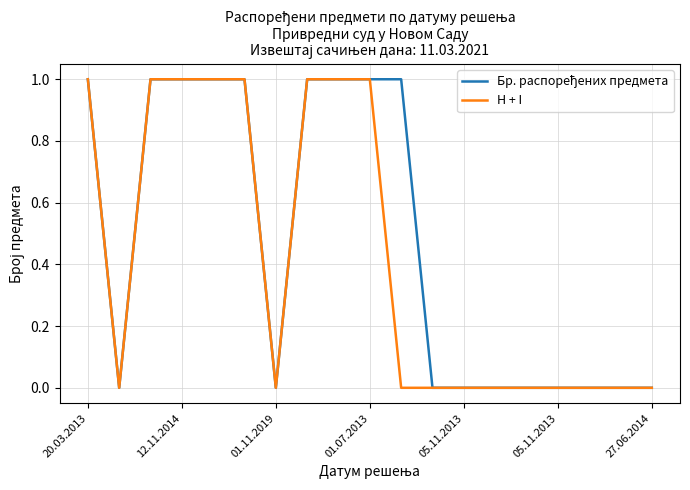

True or false: Бр. распоређених предмета and H + I cross at least once.

False